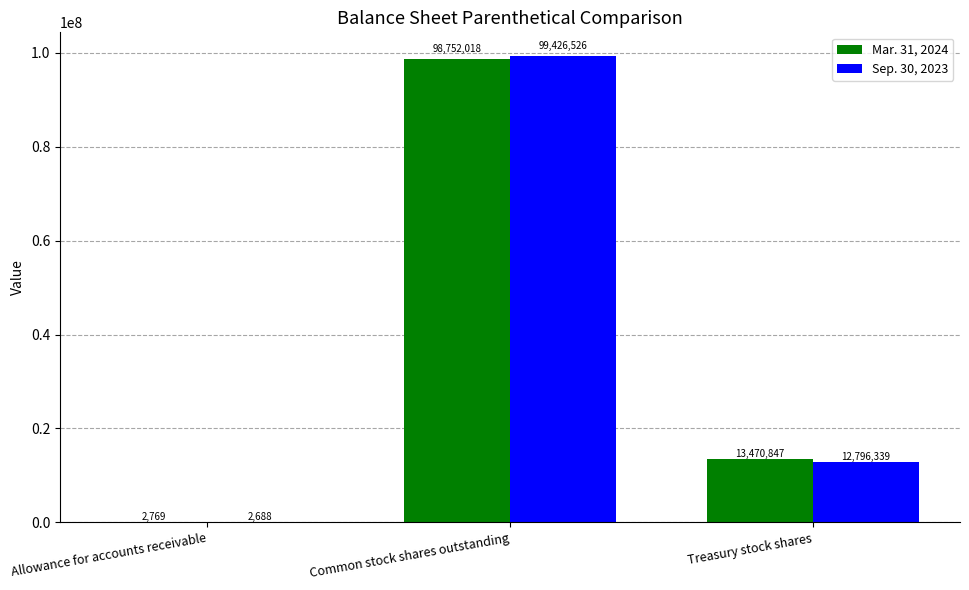

True or false: Mar. 31, 2024 has a value of 3306275 at Treasury stock shares.

False